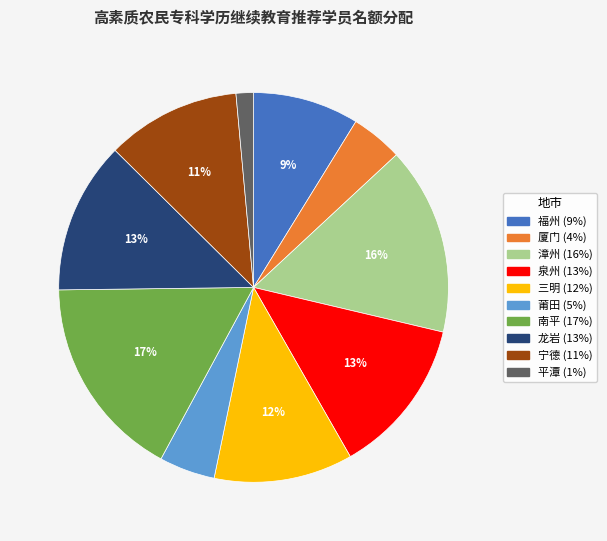

What is the smallest slice in the pie chart?

平潭